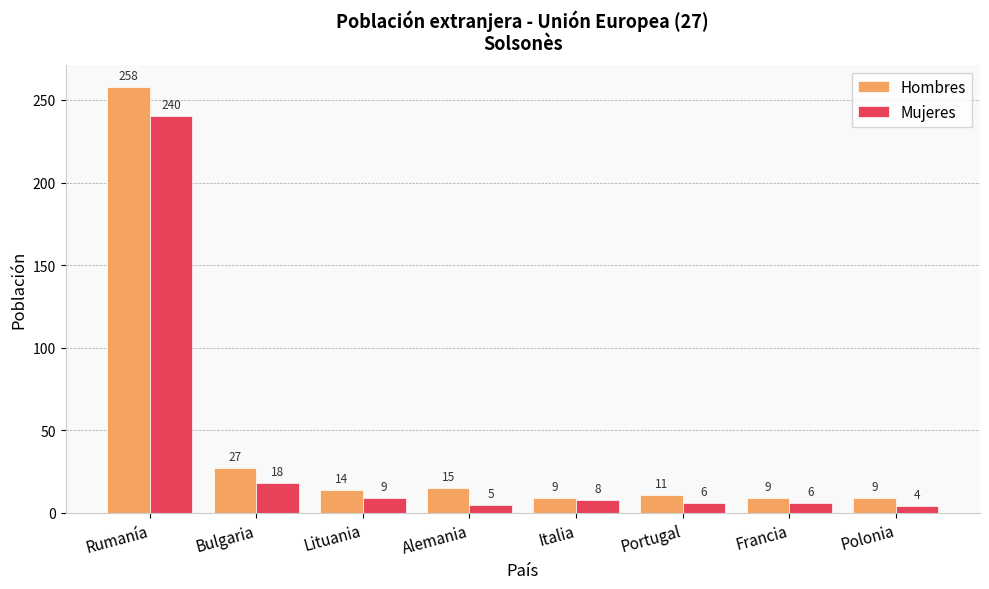

Which series has the largest range (max minus min)?

Hombres